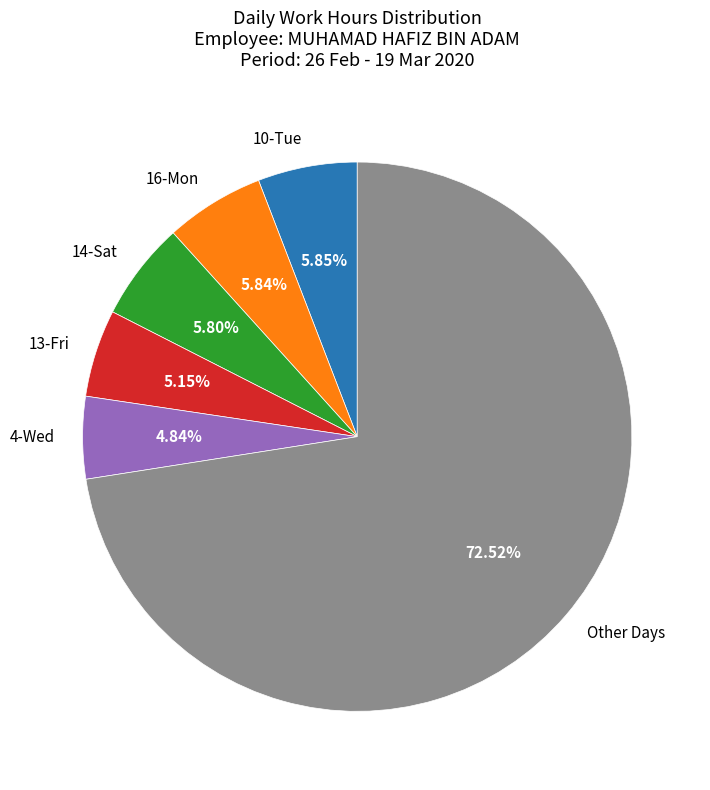

Is there any slice that represents more than half of the pie?

Yes